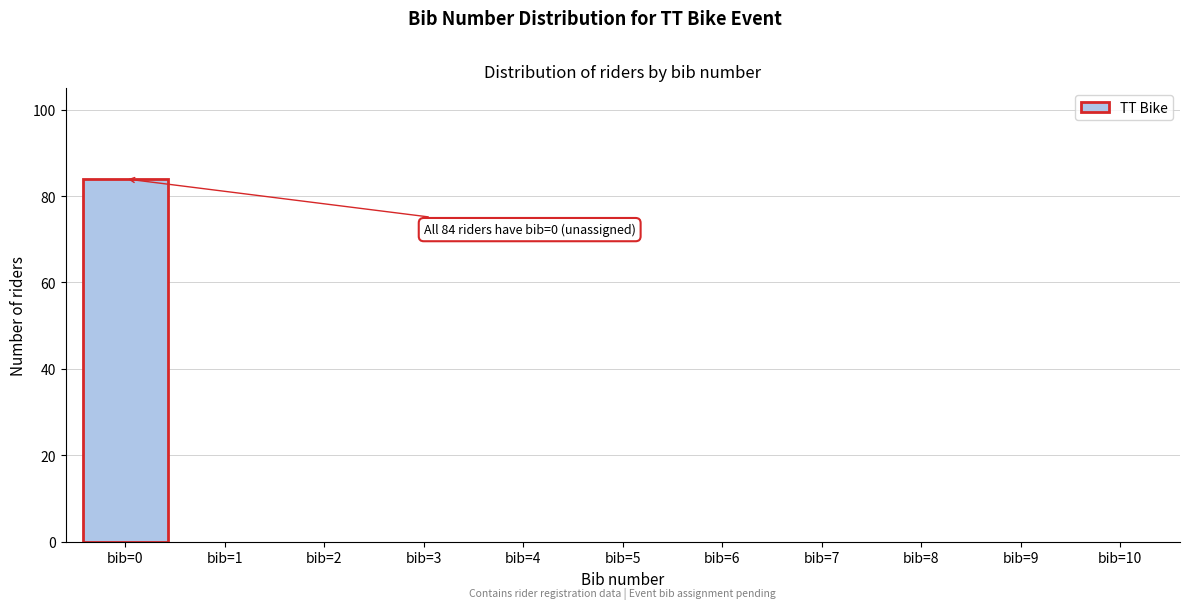

Reading right to left, transcribe all the data shown in this chart.

bib=10=0	bib=9=0	bib=8=0	bib=7=0	bib=6=0	bib=5=0	bib=4=0	bib=3=0	bib=2=0	bib=1=0	bib=0=84